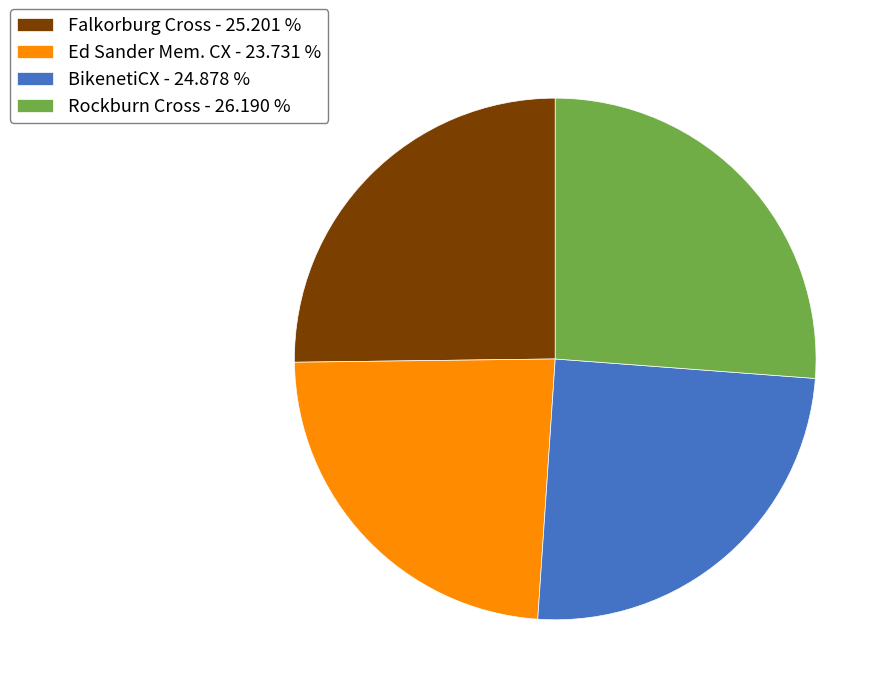

Which slice is the smallest?

Ed Sander Mem. CX